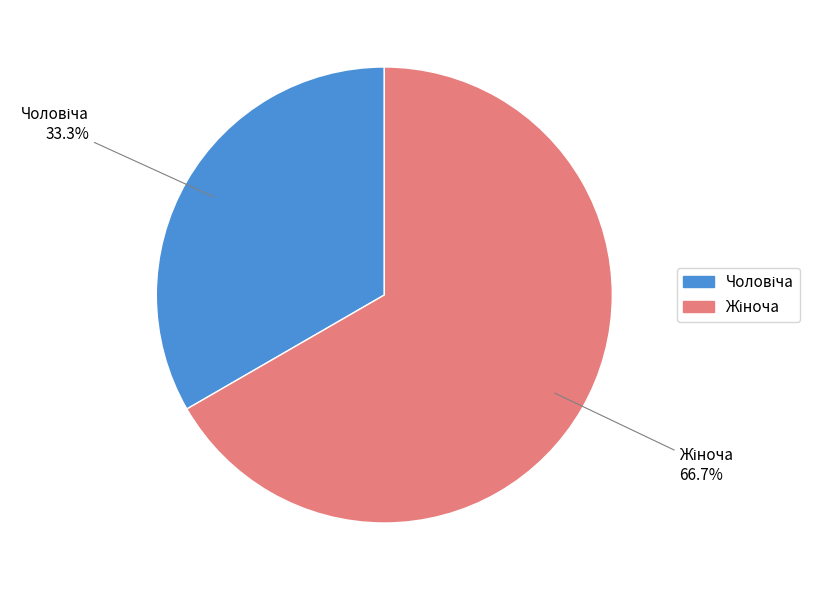

Is there any slice that represents more than half of the pie?

Yes